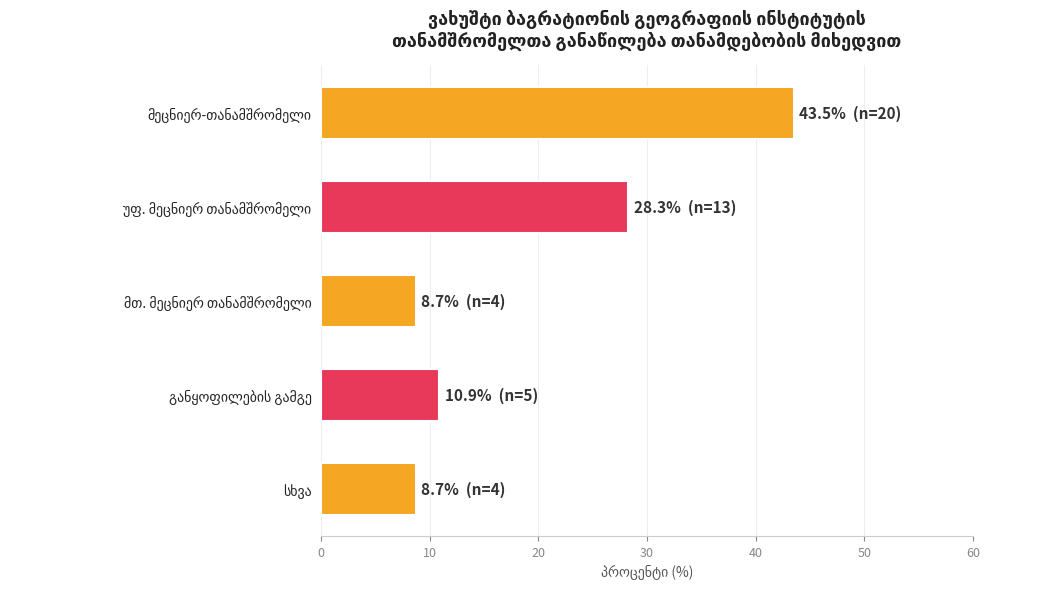

Reading bottom to top, list all the values displayed in this chart.

8.7	10.9	8.7	28.3	43.5